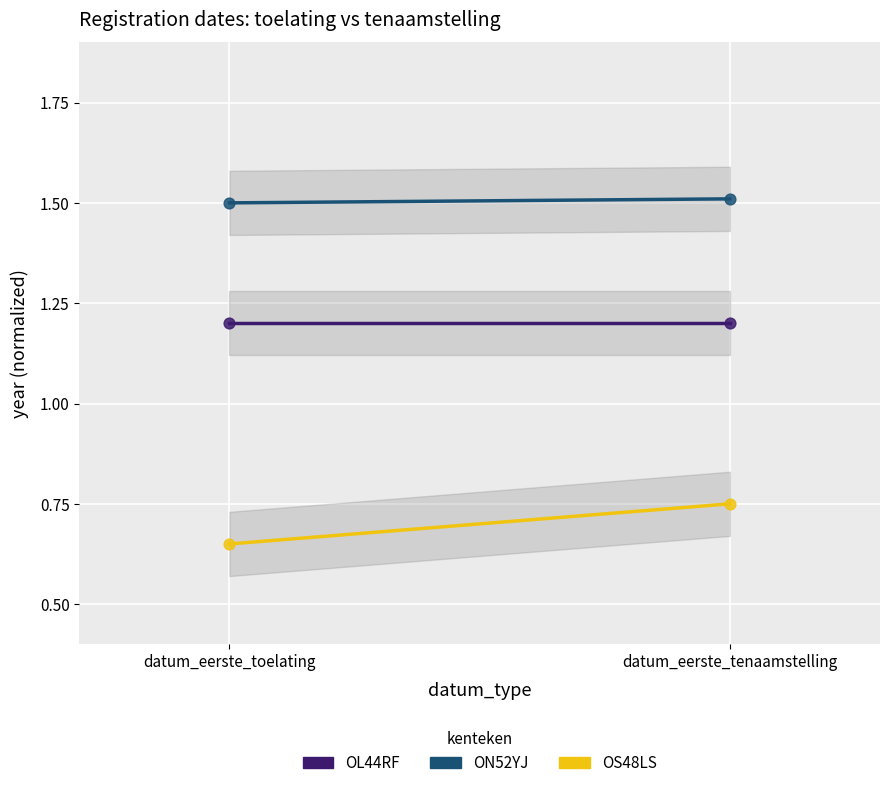

Which series has the largest total across all categories?

ON52YJ